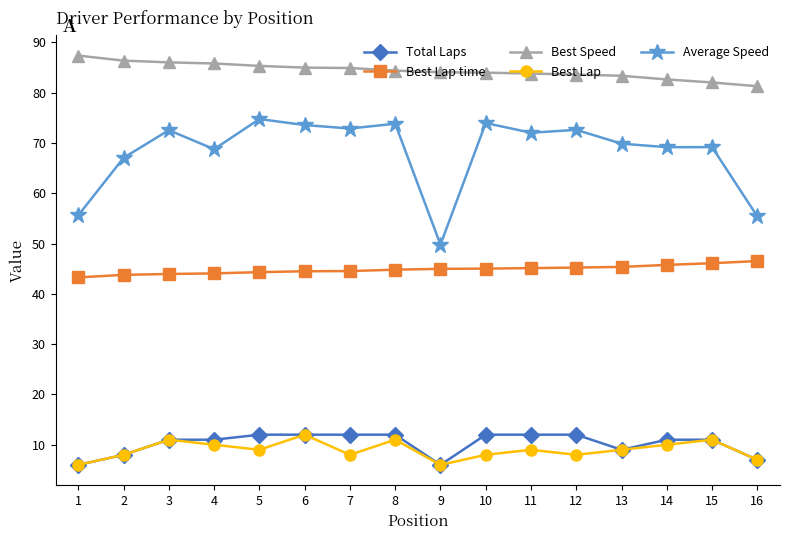

Which series has the widest spread of values?

Average Speed